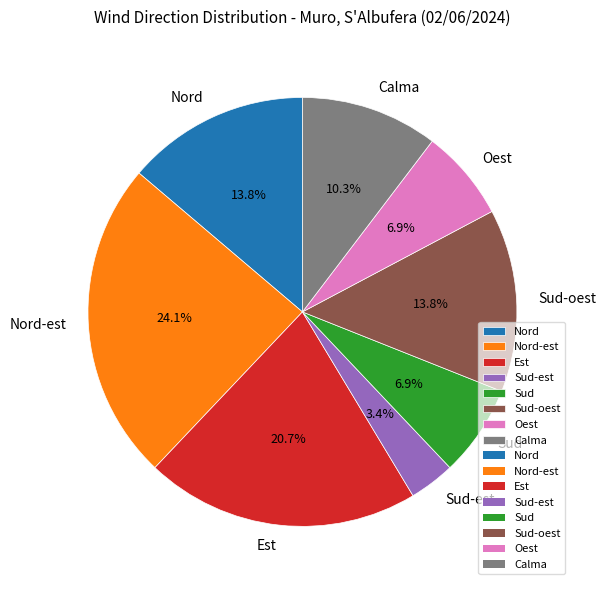

Is the sum of Sud-oest and Est greater than half?

No